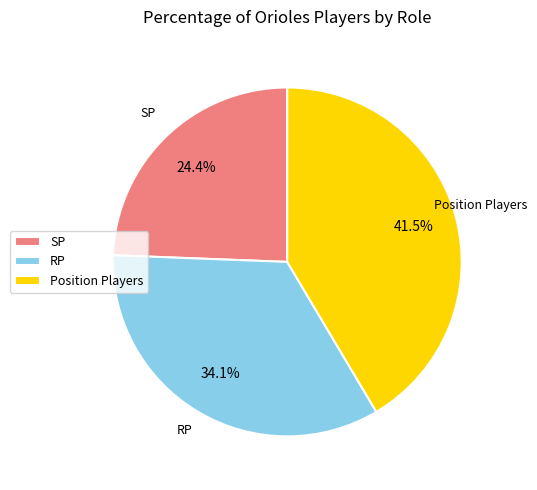

Rank the categories by value from lowest to highest.

SP, RP, Position Players